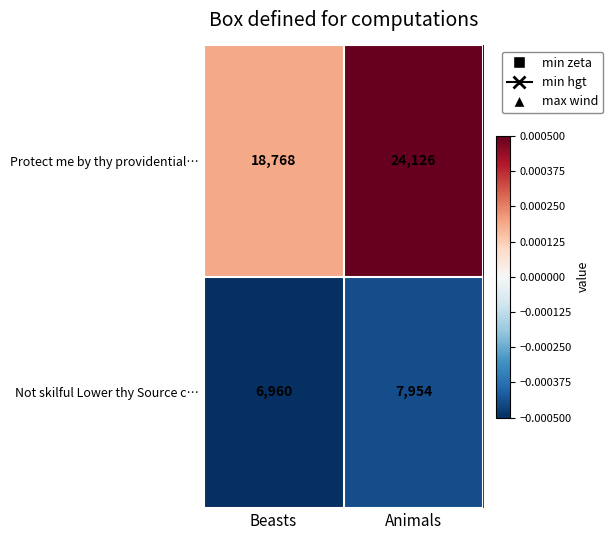

Which series has the largest total across all categories?

Protect me by thy providential…